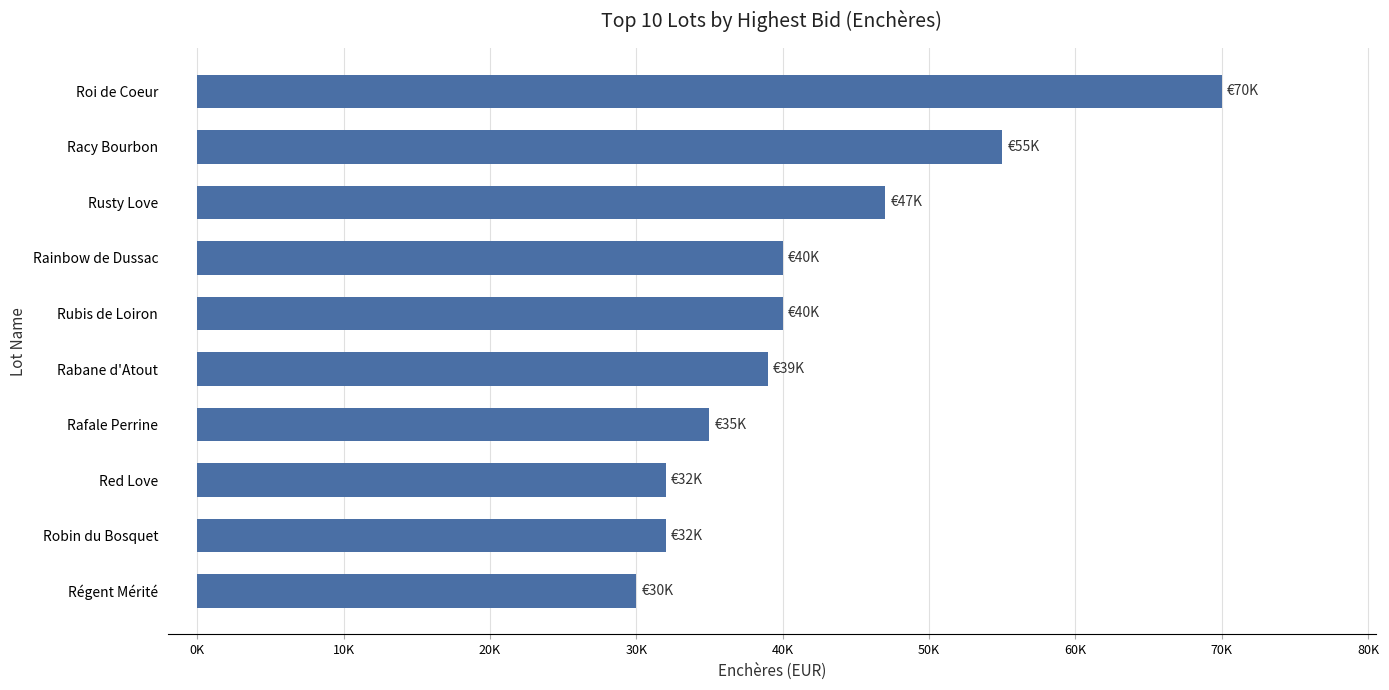

Does the chart contain stacked bars?

No